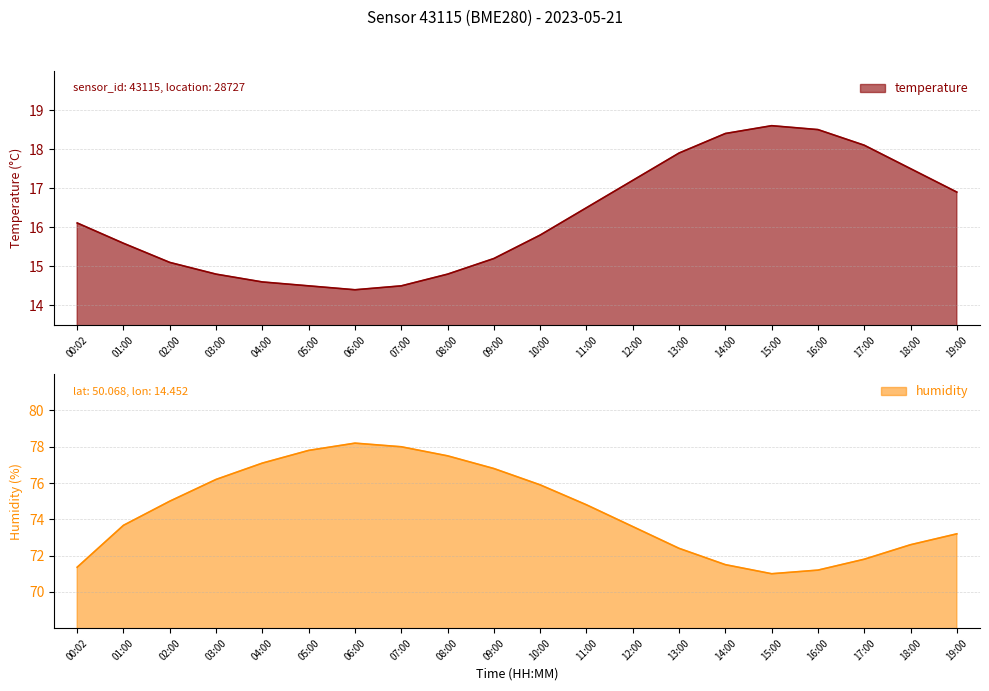

How many data points in temperature are less than 16?

10